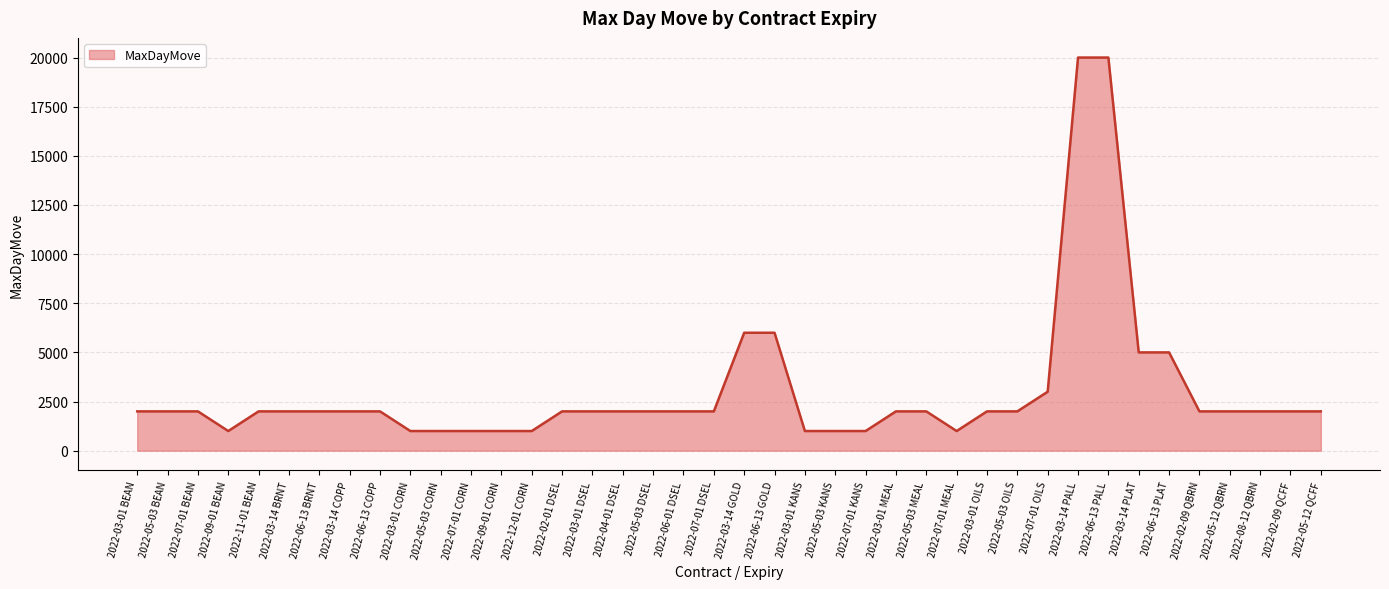

The value at 2022-06-13 BRNT is 3195. True or false?

False